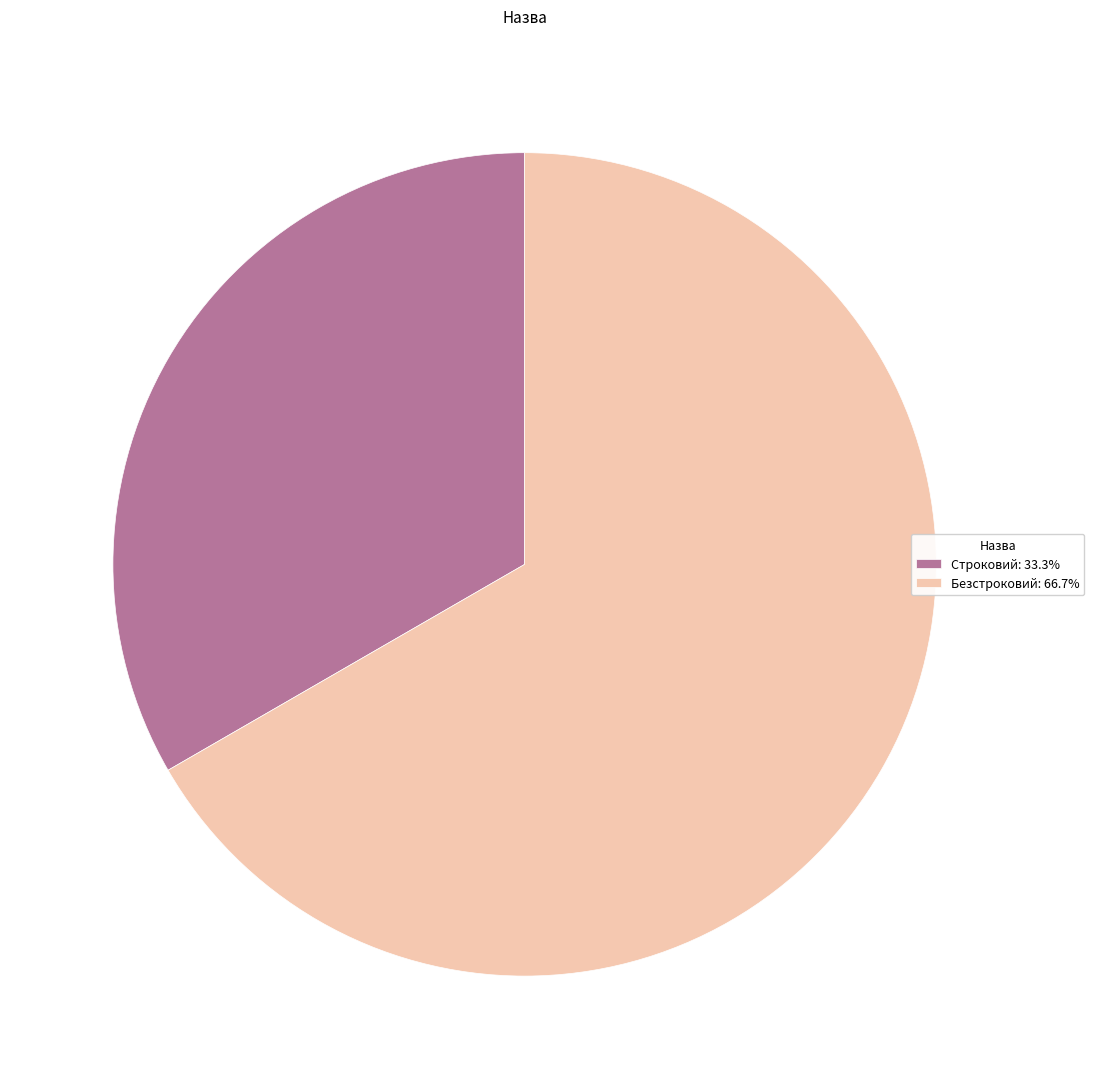

Which slice is the largest?

Безстроковий